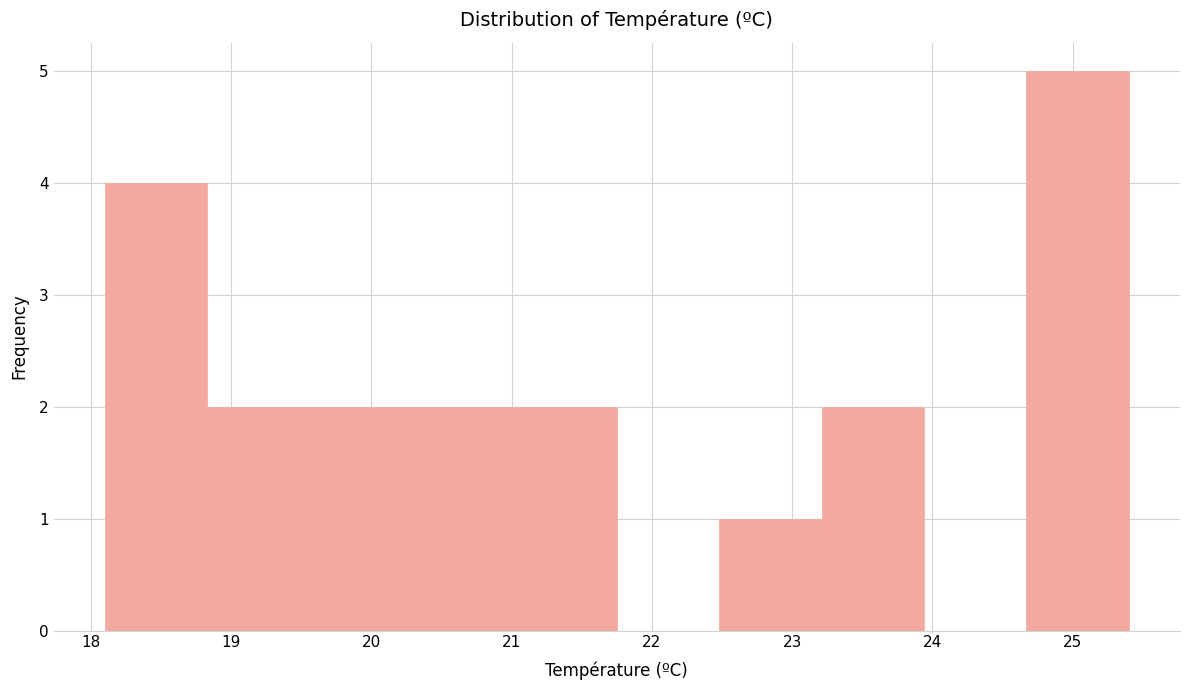

Reading left to right, list every bar in this chart as the range it spans on the x-axis followed by its height. Neither the bar edges nor the heights are printed on the chart, so give them approximately, as read against the axes.

18.10 to 18.83: 4
18.83 to 19.56: 2
19.56 to 20.29: 2
20.29 to 21.02: 2
21.02 to 21.75: 2
21.75 to 22.48: 0
22.48 to 23.21: 1
23.21 to 23.94: 2
23.94 to 24.67: 0
24.67 to 25.40: 5